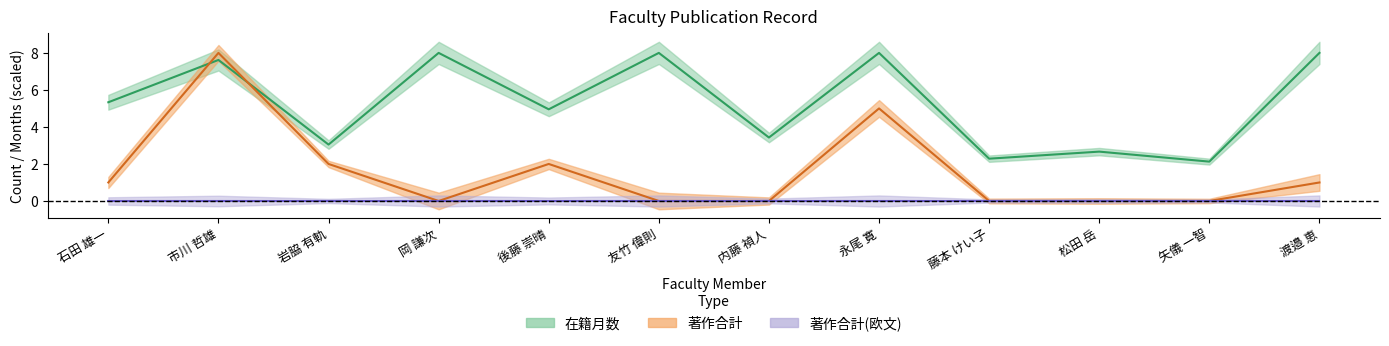

Reading left to right, transcribe all the data shown in this chart.

在籍月数: 5.3	7.6	3.0	8.0	5.0	8.0	3.4	8.0	2.3	2.7	2.1	8.0
著作合計: 1.0	8.0	2.0	0.0	2.0	0.0	0.0	5.0	0.0	0.0	0.0	1.0